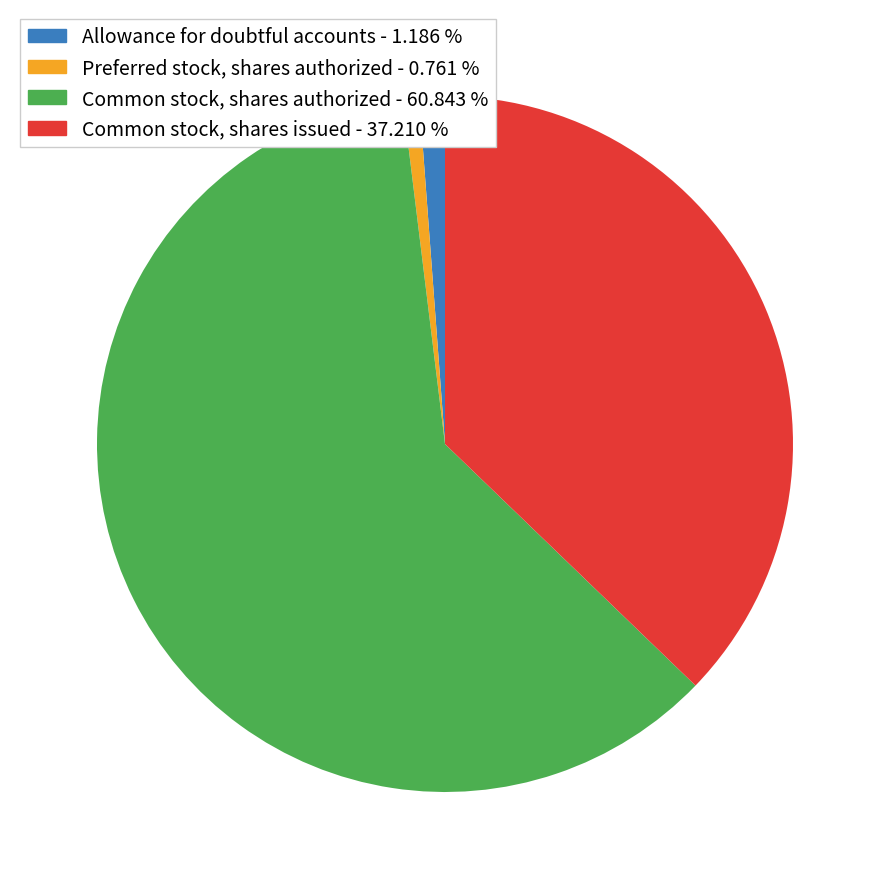

What is the majority slice?

Common stock, shares authorized